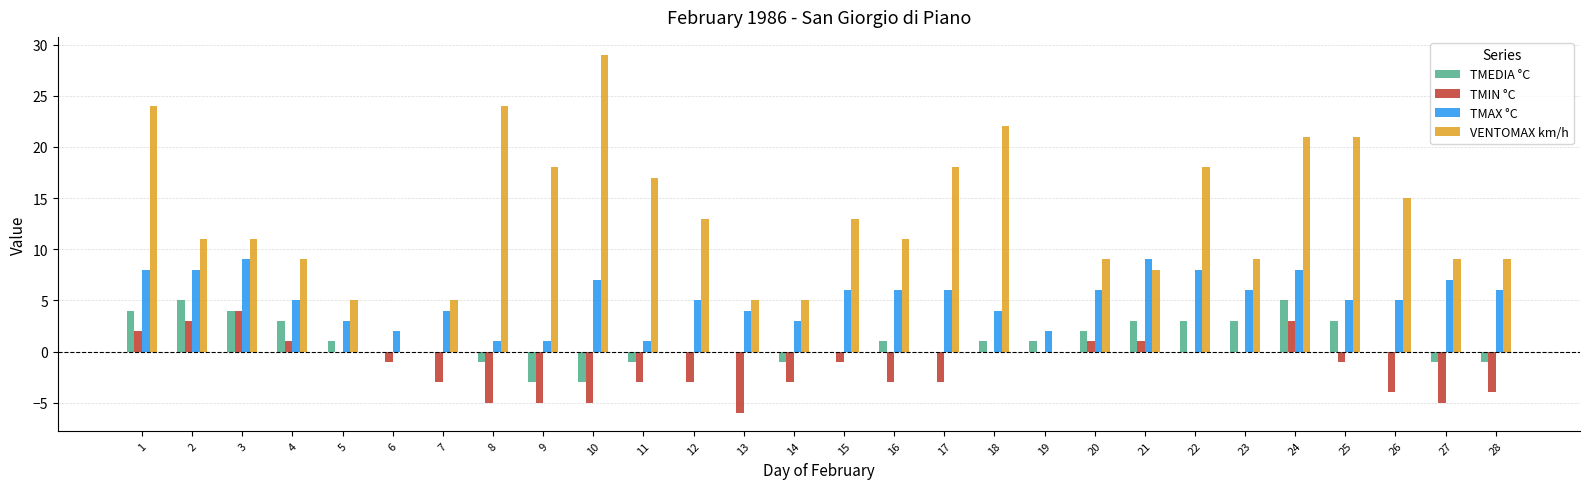

What value does the VENTOMAX km/h series have at 12, to the nearest 10?

10